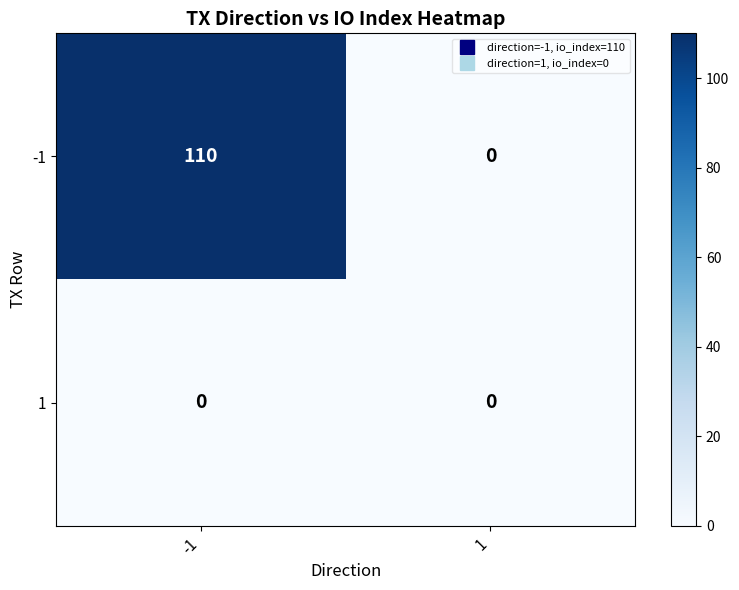

List the series in order of their peak value, highest first.

-1, 1